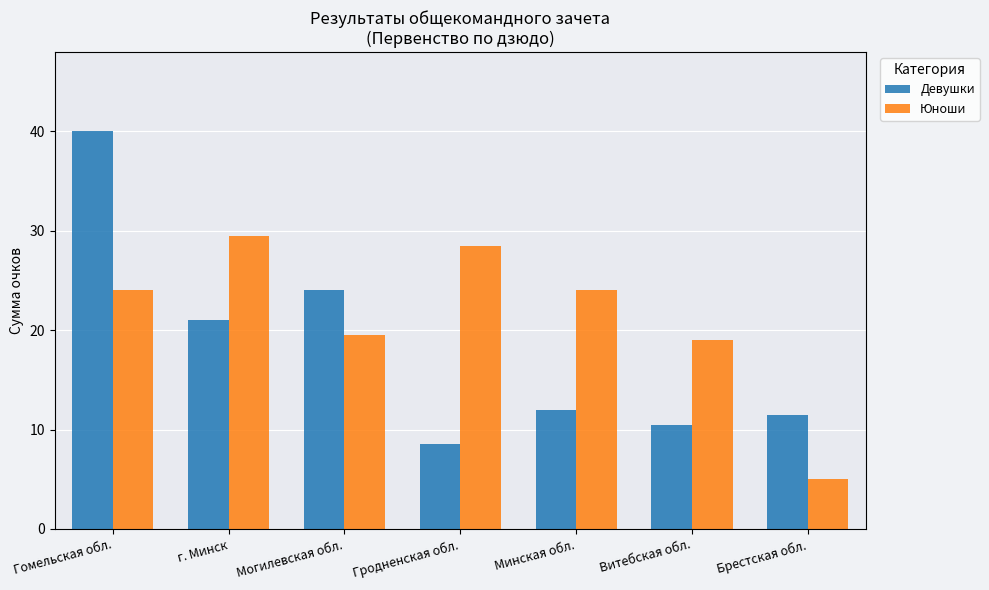

Which series has the largest total across all categories?

Юноши